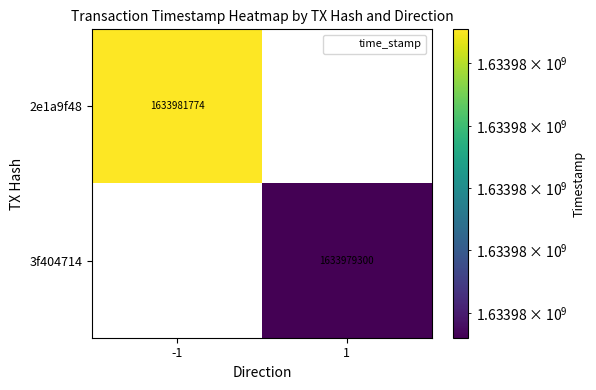

List the series in order of their peak value, lowest first.

3f404714, 2e1a9f48